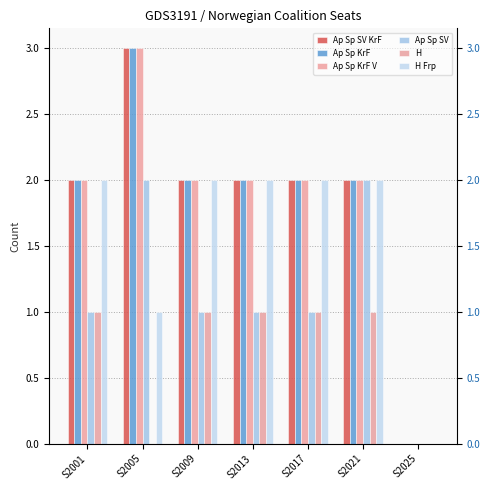

Reading left to right, extract all data points from this chart.

Ap Sp SV KrF: 2	3	2	2	2	2	0
Ap Sp KrF: 2	3	2	2	2	2	0
Ap Sp KrF V: 2	3	2	2	2	2	0
Ap Sp SV: 1	2	1	1	1	2	0
H: 1	0	1	1	1	1	0
H Frp: 2	1	2	2	2	2	0